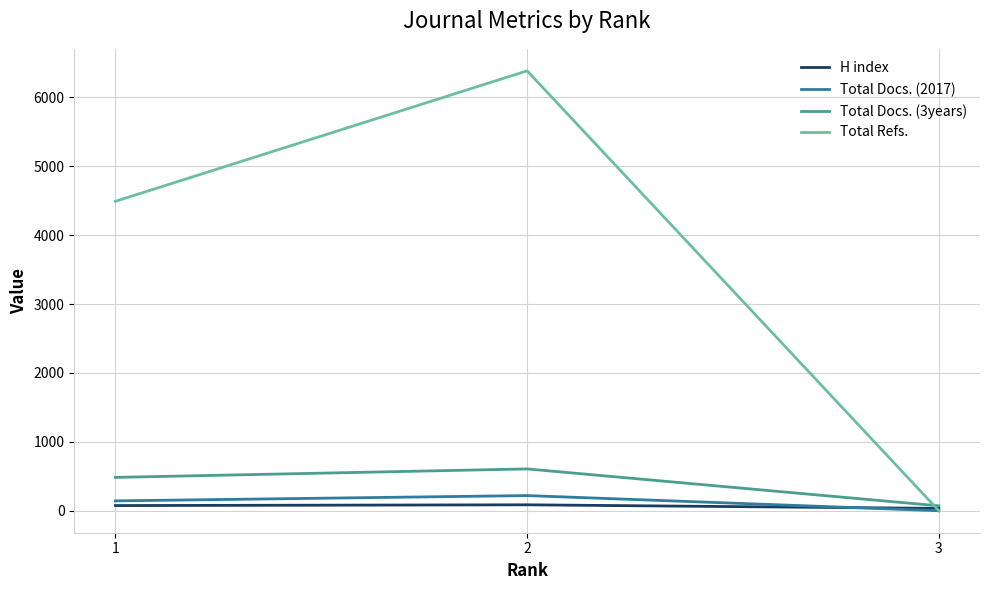

Is this an area chart (filled region under the line)?

No